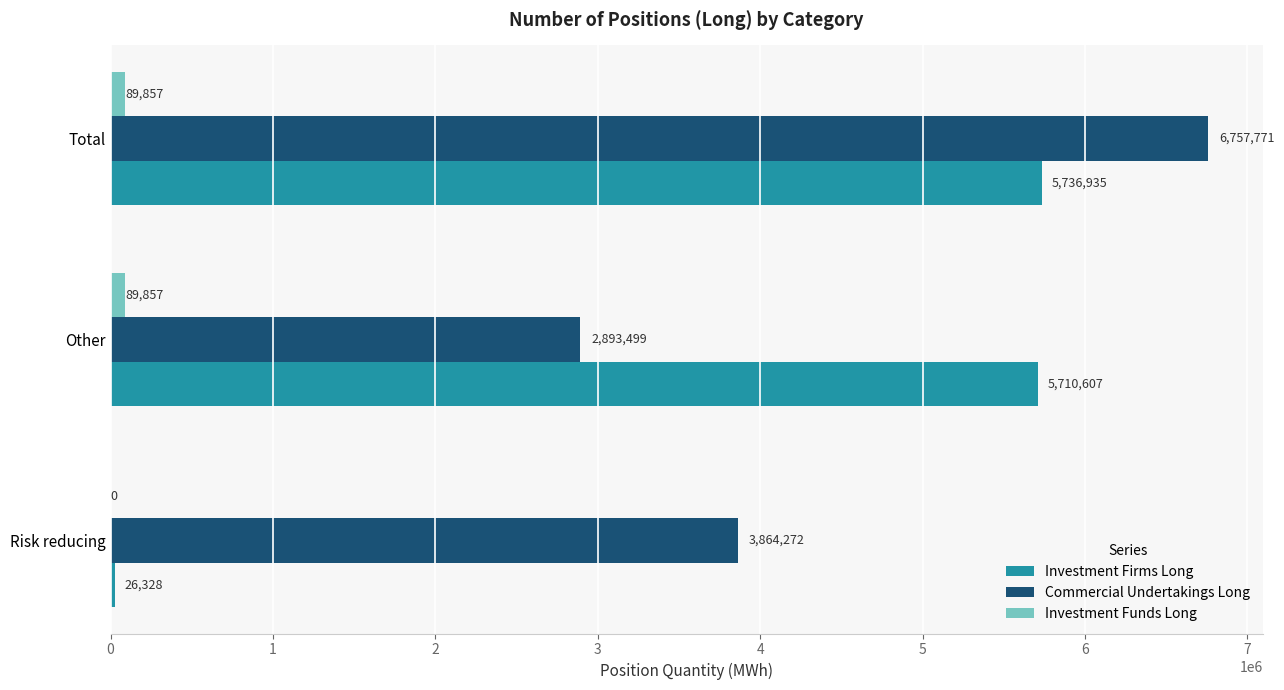

Between Risk reducing and Other, which series saw the biggest shift?

Investment Firms Long